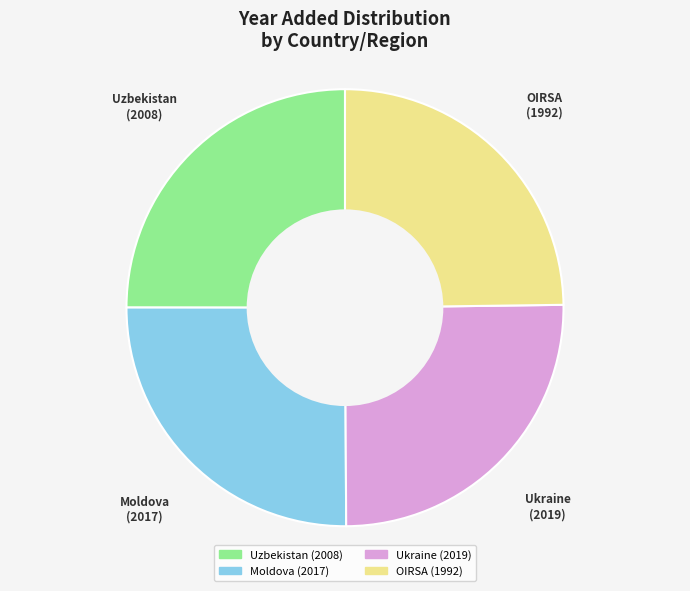

Count the number of slices in the pie.

4